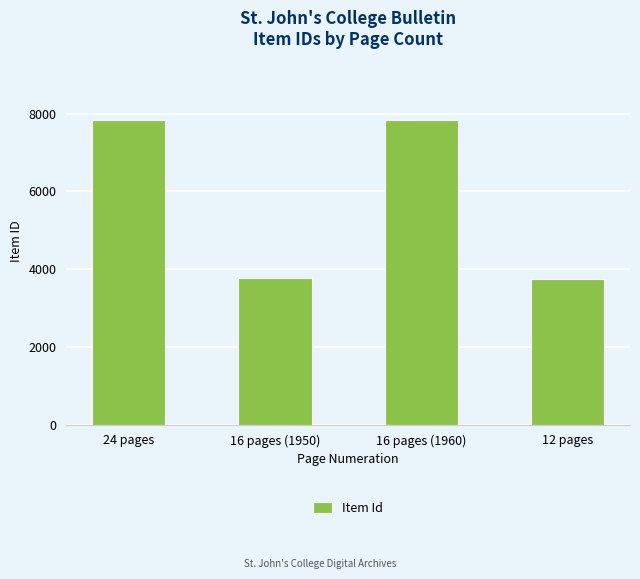

How many distinct data groups are displayed?

1